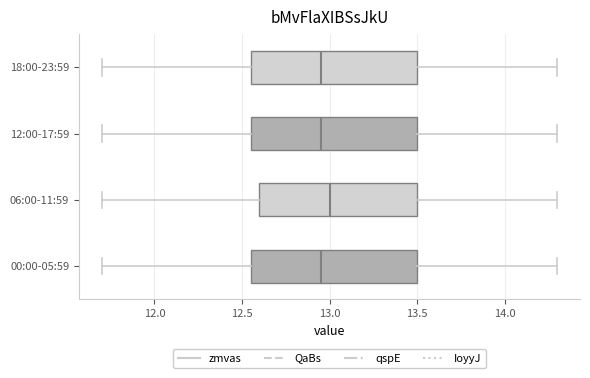

Where is the left edge of the box for 18:00-23:59 on the x-axis? The values are not printed on the chart, so give them approximately, as read against the axis.

12.55